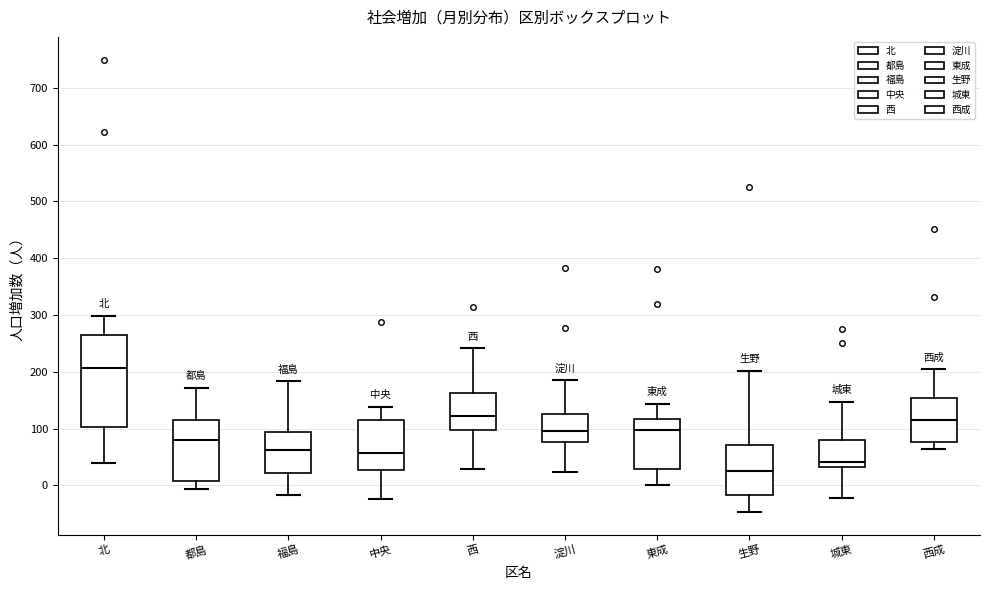

Reading left to right, read every box against the y-axis: the position of its median line, the range the box covers, and the ends of its whiskers. The values are not printed on the chart, so give them approximately, as read against the axis.

北: median 210, box 100 to 260, whiskers 40 to 300
都島: median 80, box 10 to 120, whiskers -10 to 170
福島: median 60, box 20 to 90, whiskers -20 to 180
中央: median 60, box 30 to 110, whiskers -20 to 140
西: median 120, box 100 to 160, whiskers 30 to 240
淀川: median 100, box 80 to 130, whiskers 20 to 190
東成: median 100, box 30 to 120, whiskers 0 to 140
生野: median 30, box -20 to 70, whiskers -50 to 200
城東: median 40, box 30 to 80, whiskers -20 to 150
西成: median 120, box 80 to 150, whiskers 60 to 200